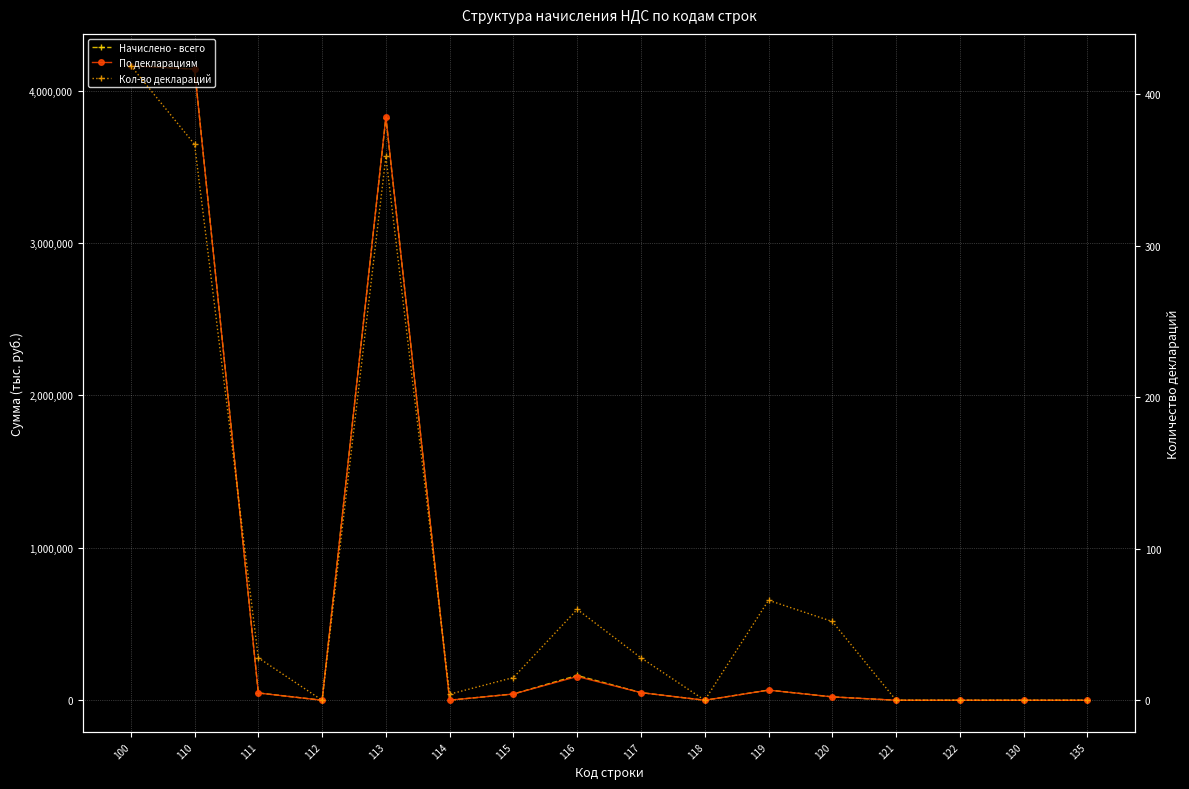

True or false: Кол-во деклараций and По декларациям intersect in this chart.

False